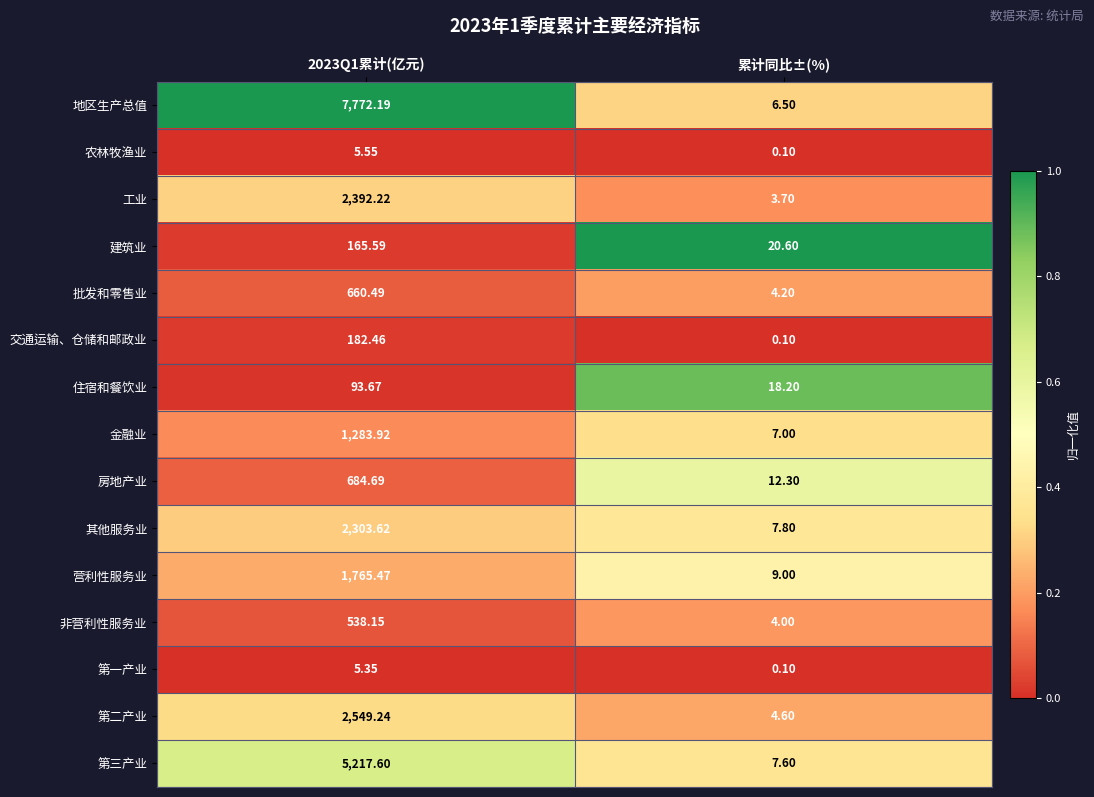

Which category has the lowest value in the 营利性服务业 series?

累计同比±(%)